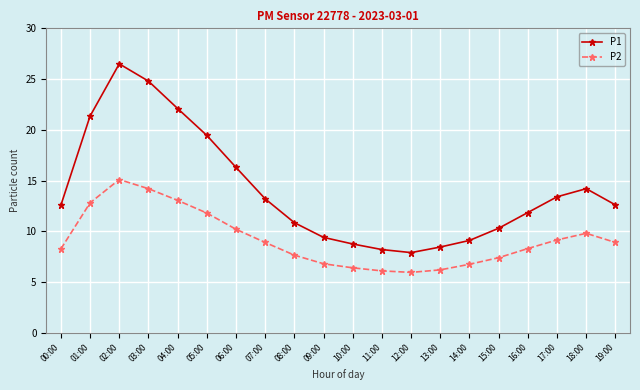

Which series has the largest total across all categories?

P1